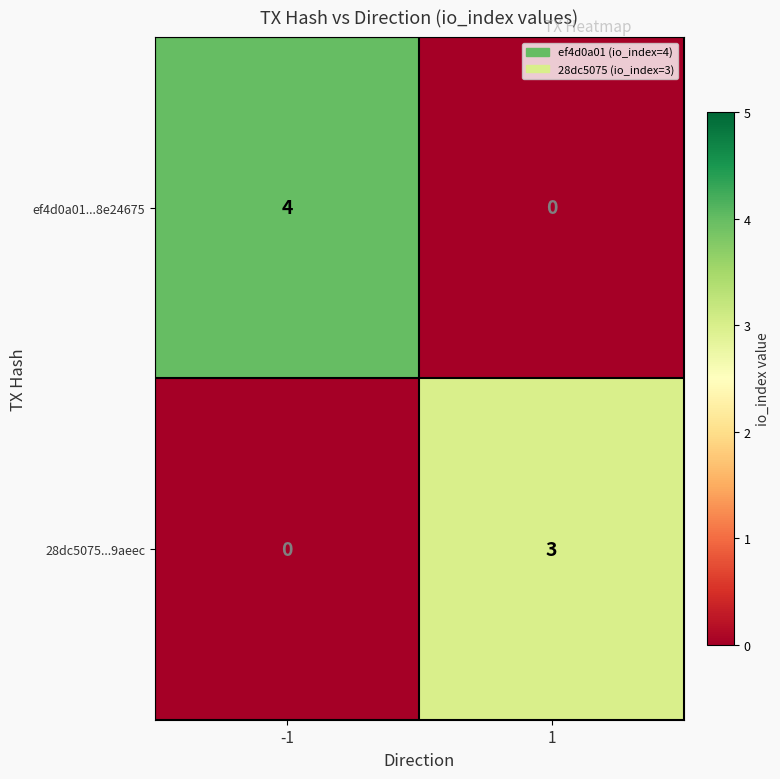

The 28dc5075...9aeec series shows 3 at 1. True or false?

True